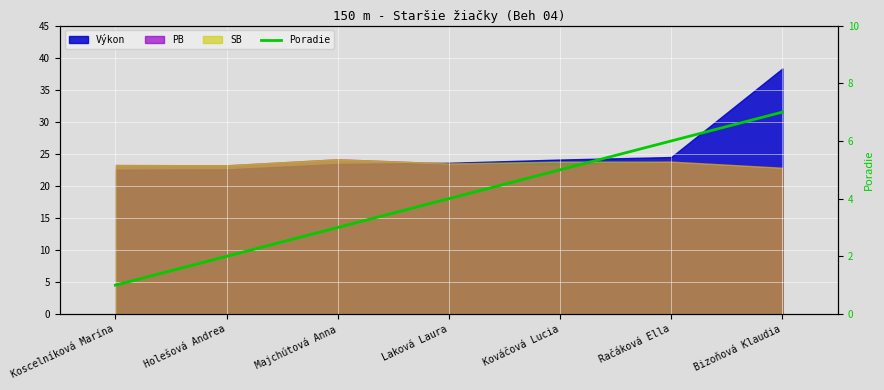

How many values exceed 4?

3